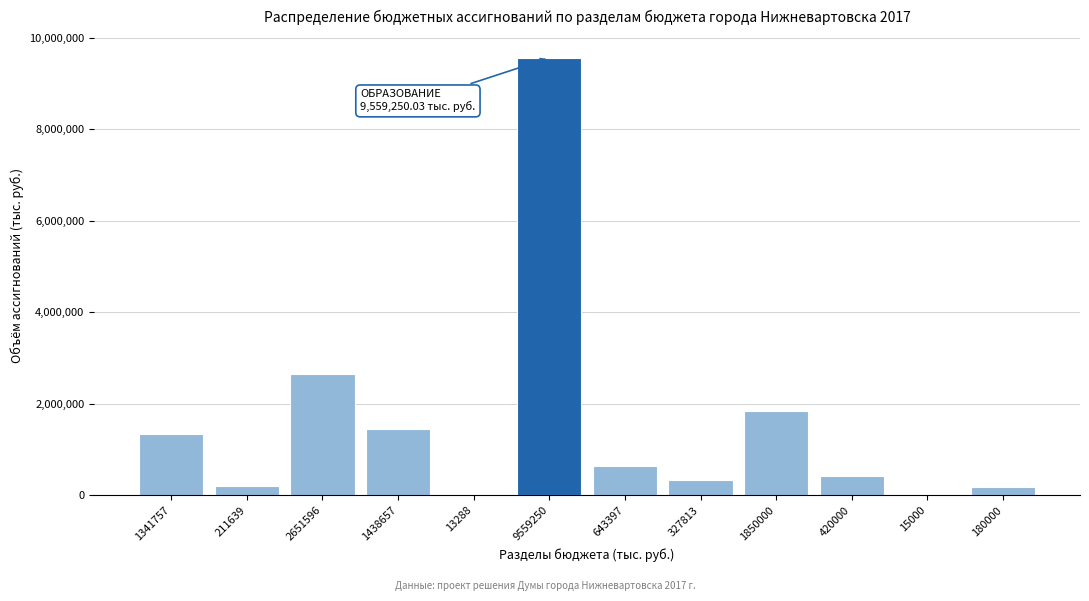

What is the change in value from 1438657 to 9559250?

+8120592.6